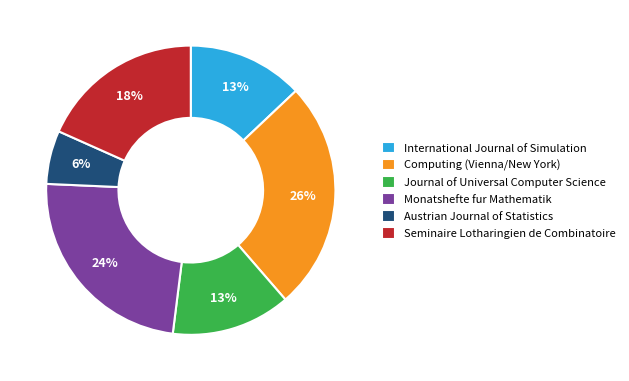

Is it true that Journal of Universal Computer Science is 13% of the pie?

True